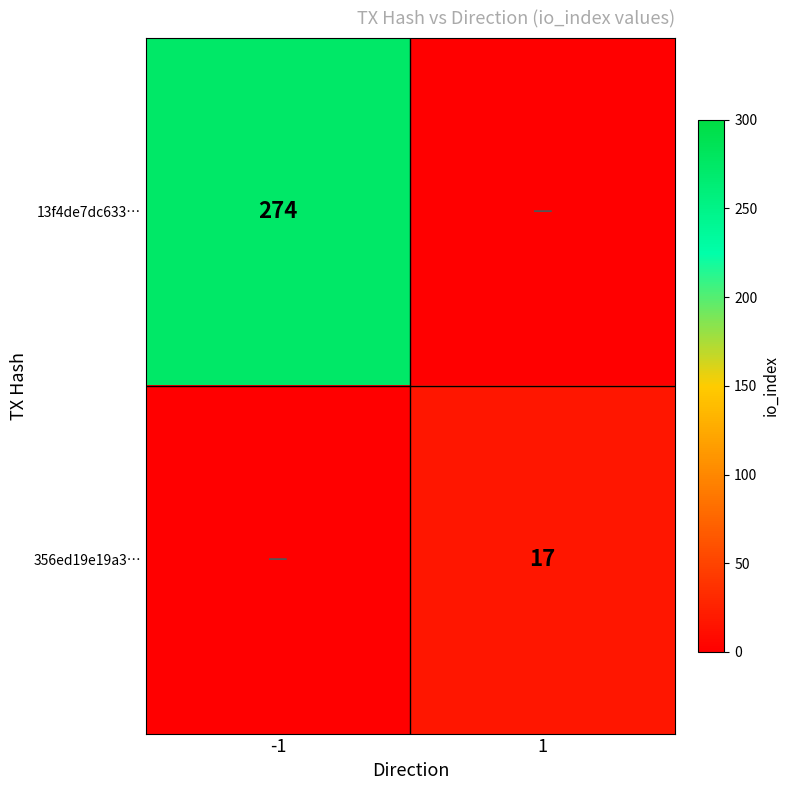

How many series are shown in this chart?

2